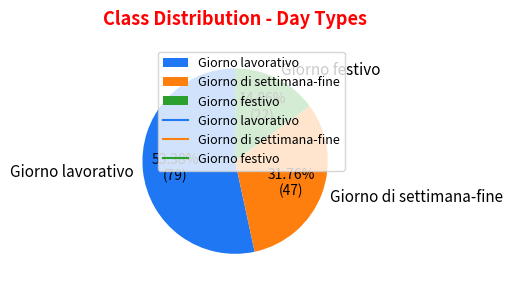

What portion of the pie excludes Giorno festivo?

85.1%